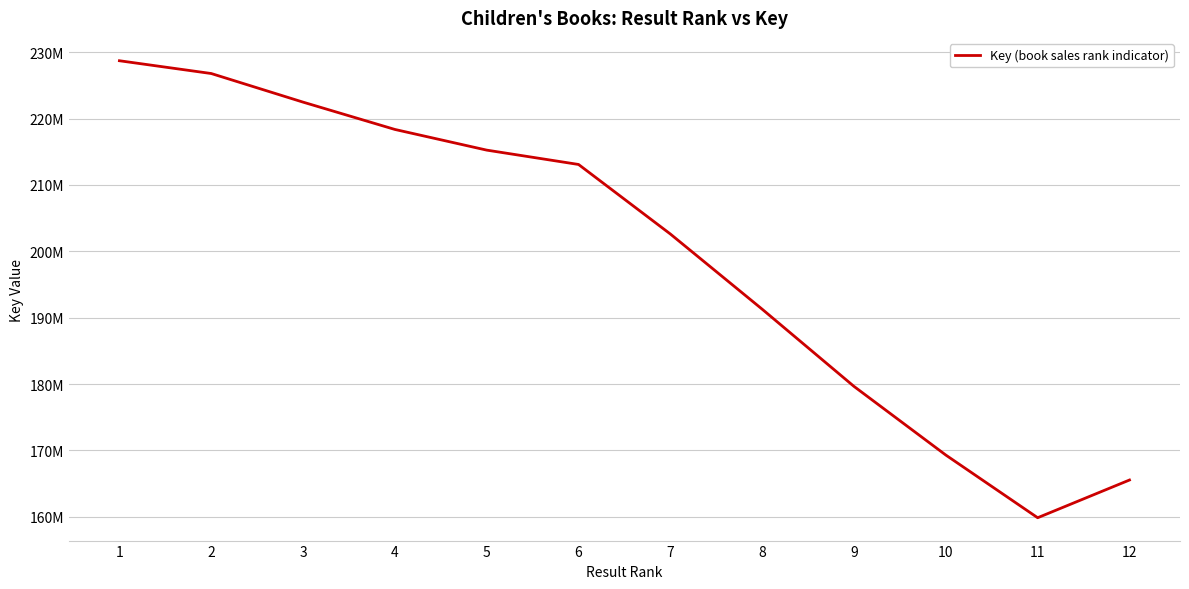

Does the chart have visible grid lines?

Yes